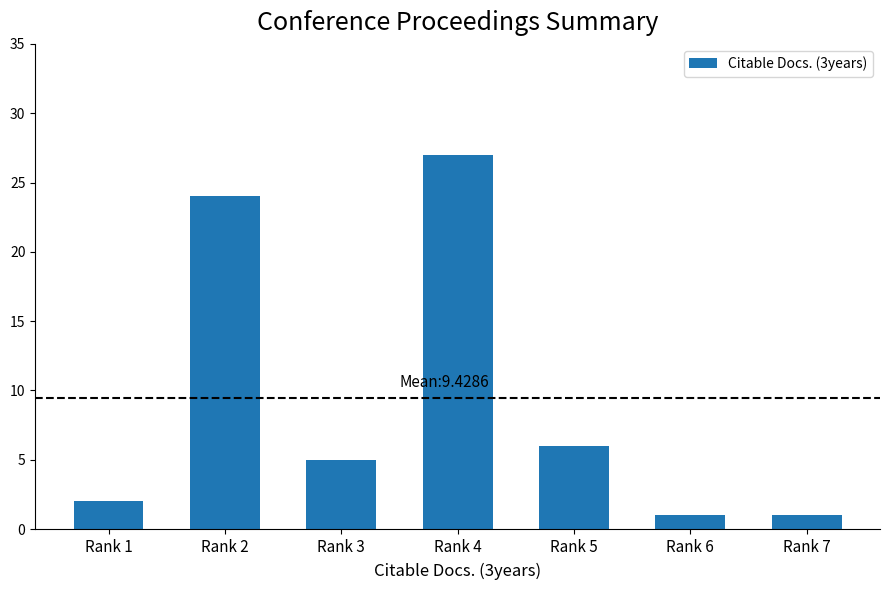

Reading left to right, list all the values displayed in this chart.

Rank 1=2	Rank 2=24	Rank 3=5	Rank 4=27	Rank 5=6	Rank 6=1	Rank 7=1